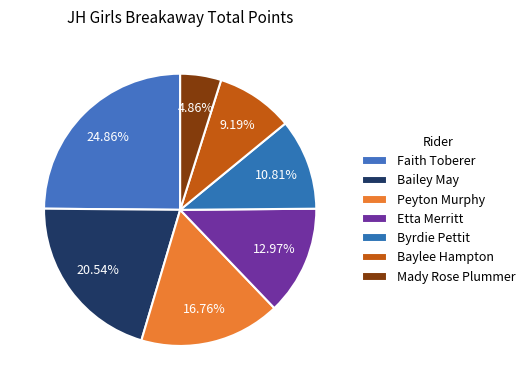

To the nearest percent, what is the combined percentage of Peyton Murphy and Byrdie Pettit?

28%